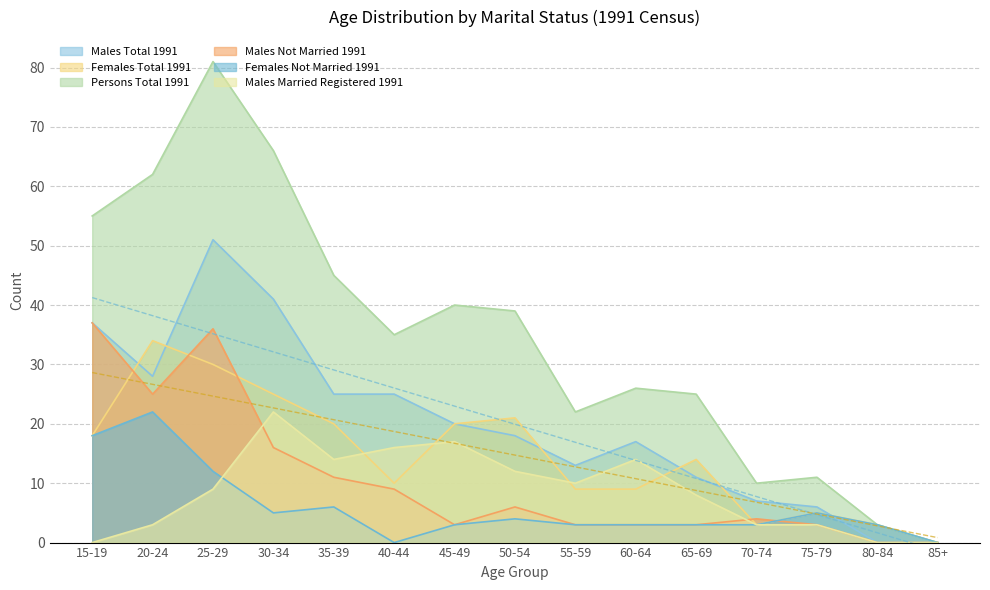

In Males Married Registered 1991, how many points are higher than both neighbors (excluding endpoints)?

3